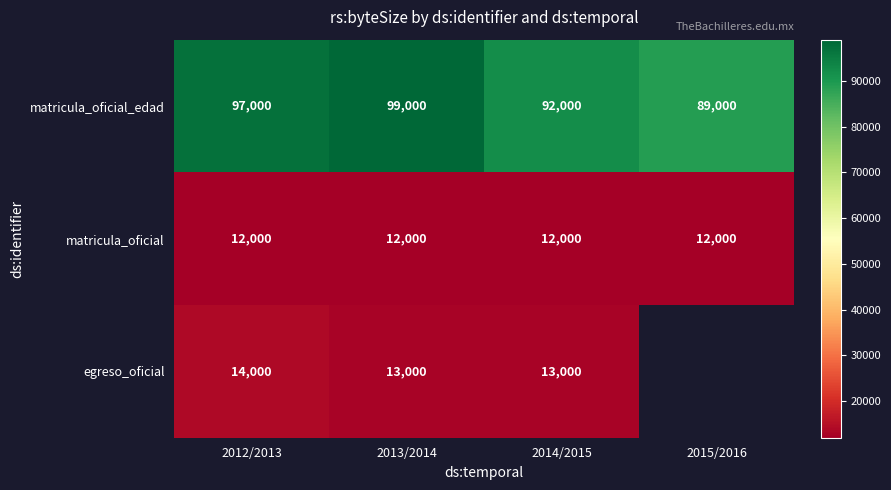

At 2013/2014, list the series in order from smallest to largest.

matricula_oficial, egreso_oficial, matricula_oficial_edad